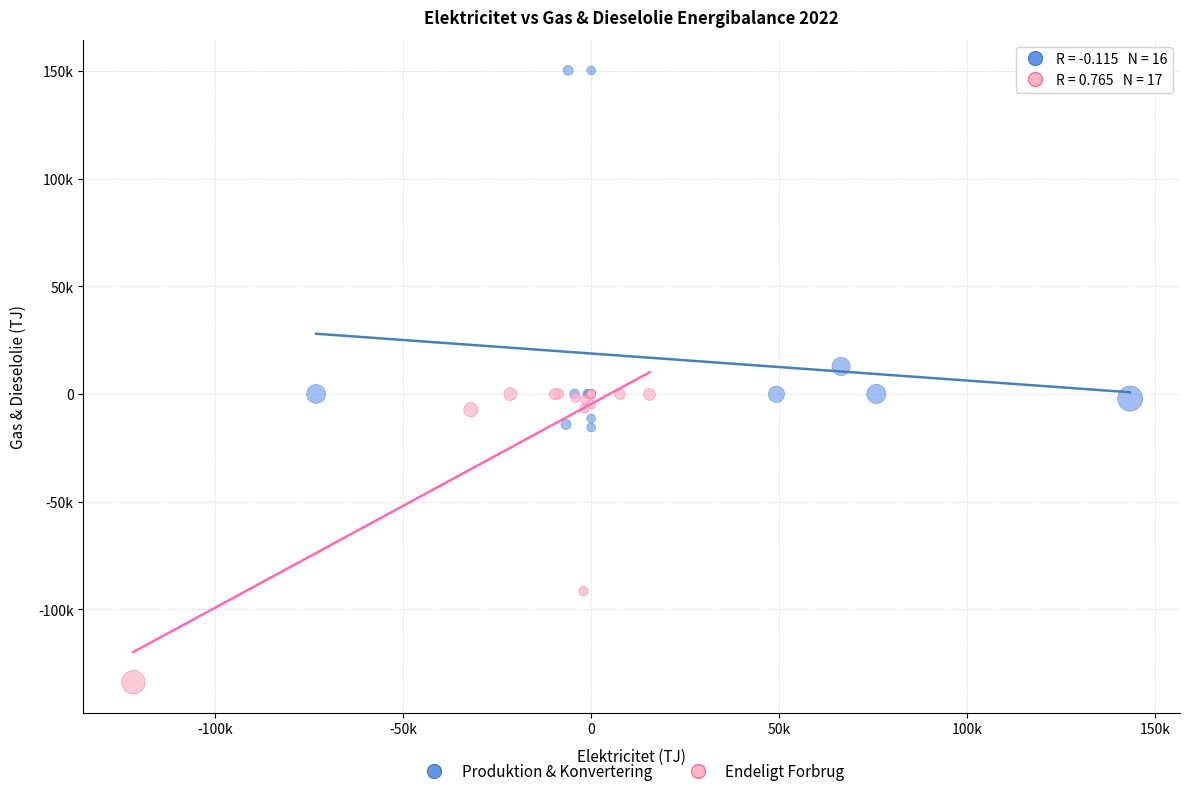

What are all the series names shown in the legend?

Produktion & Konvertering, Endeligt Forbrug